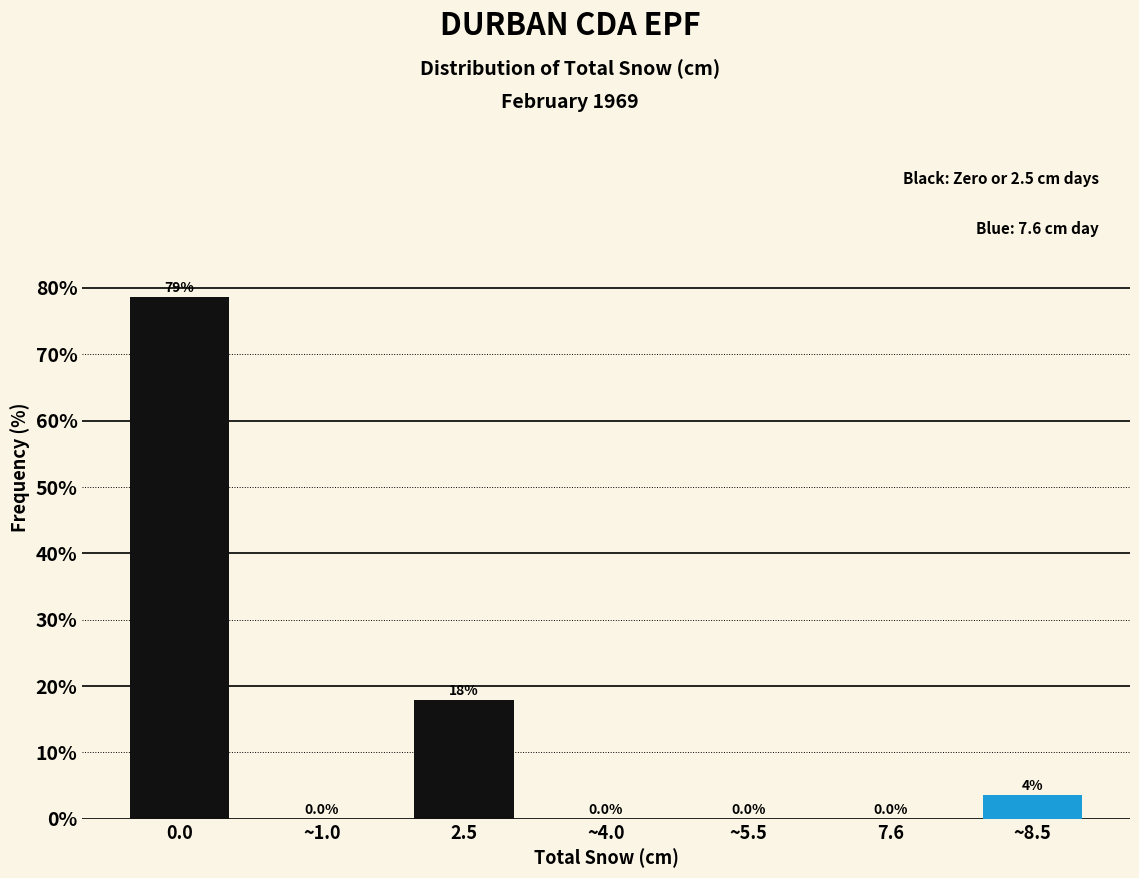

What is the change in value from 7.6 to ~8.5?

+3.6